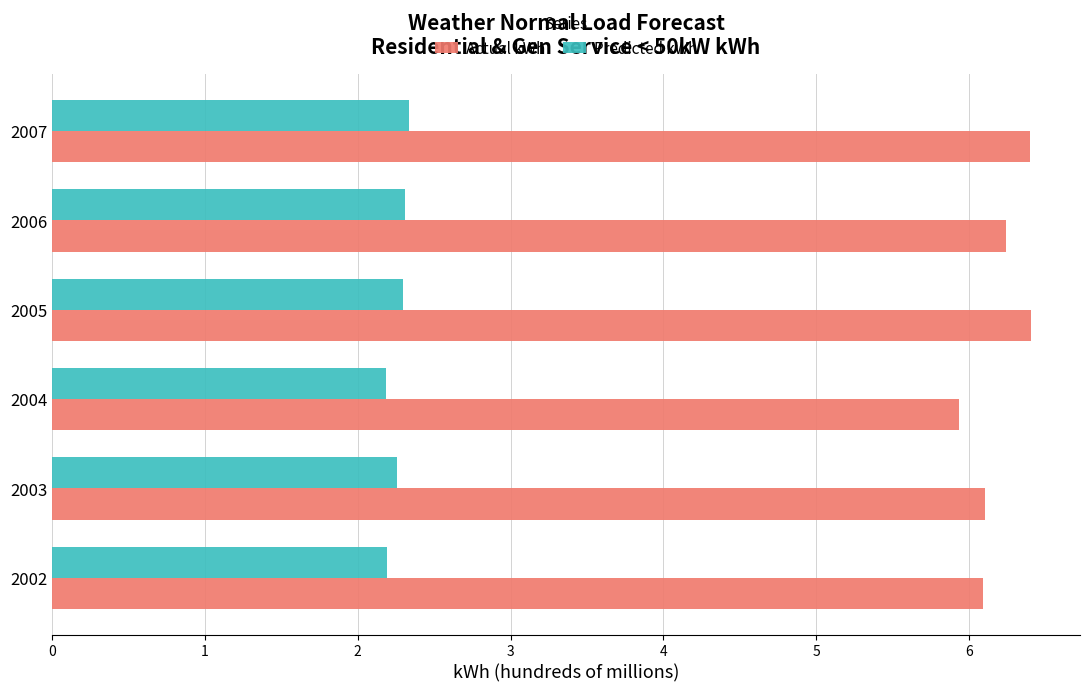

What is the greatest value displayed?

6.4